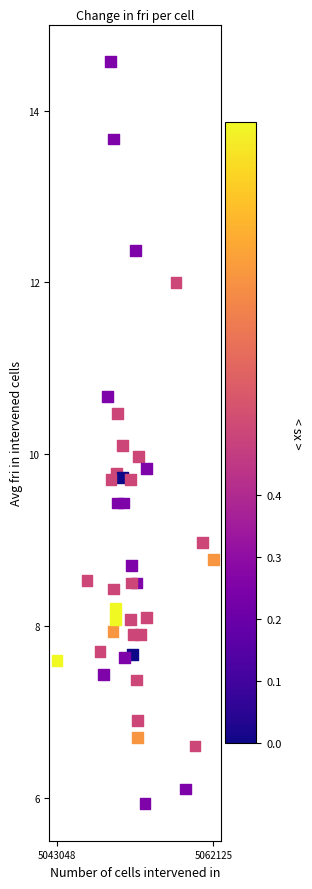

What is the range of X values (max minus min)?

19077.0